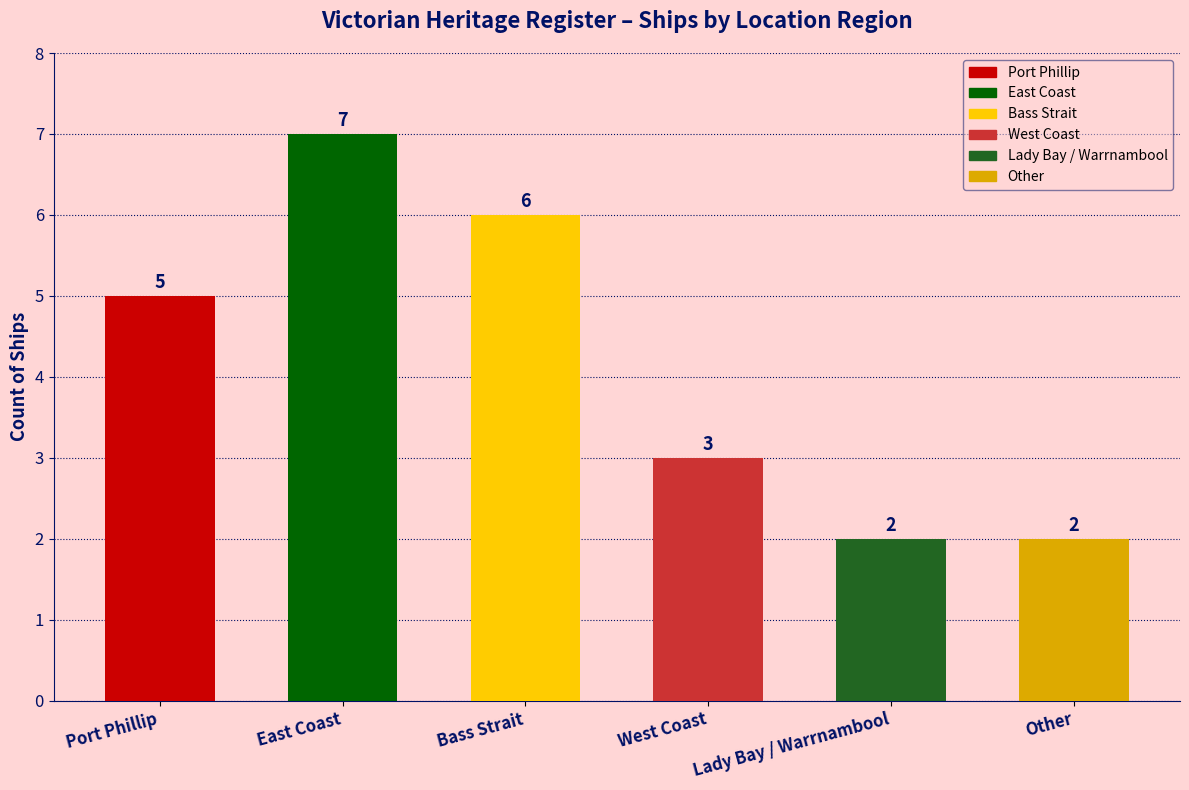

How many distinct data groups are displayed?

1